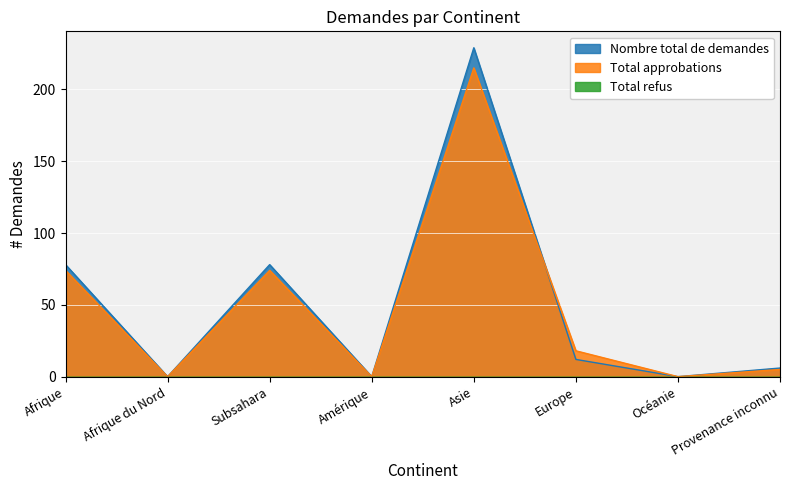

How many lines are shown in the chart?

3